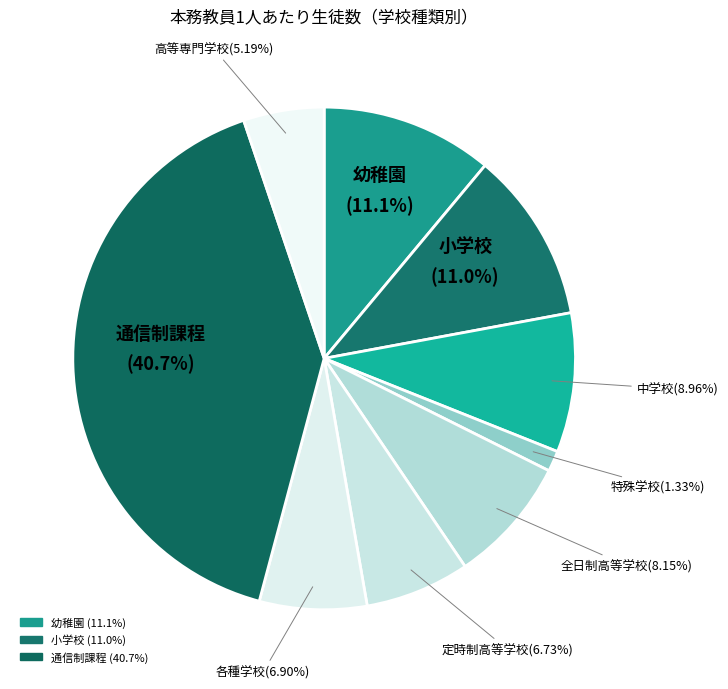

How many slices are in this pie chart?

9